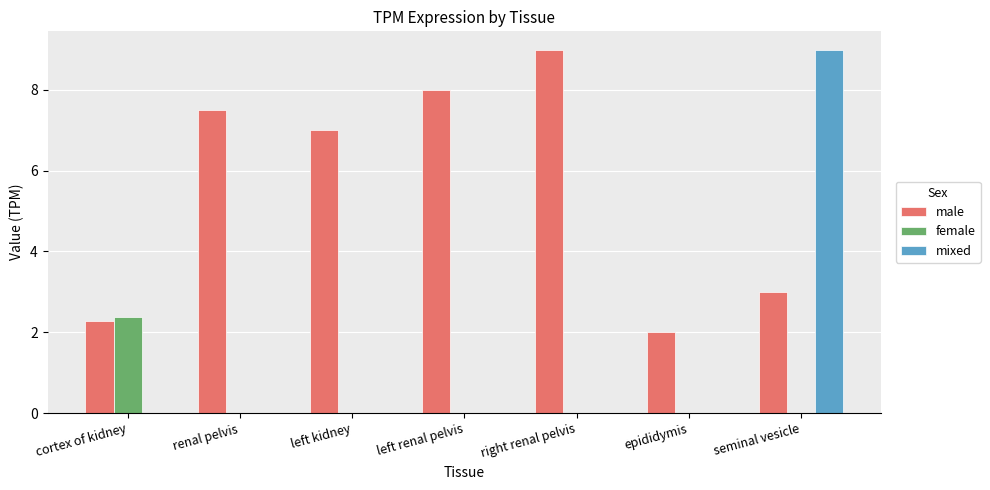

Is it true that female equals 1.6 at seminal vesicle?

False